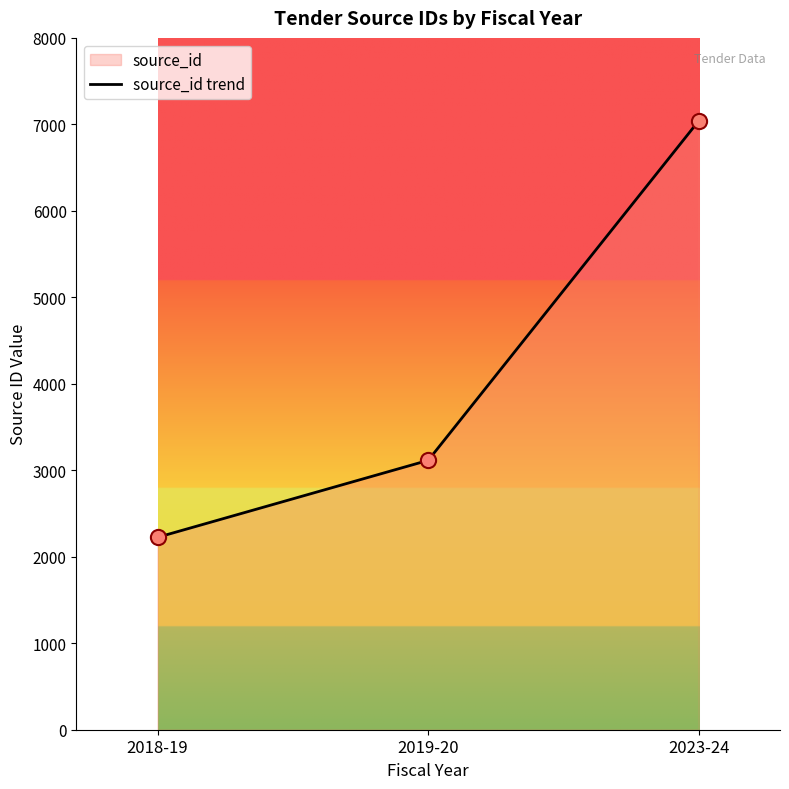

What is the ratio of the value at 2019-20 to the value at 2018-19?

1.4